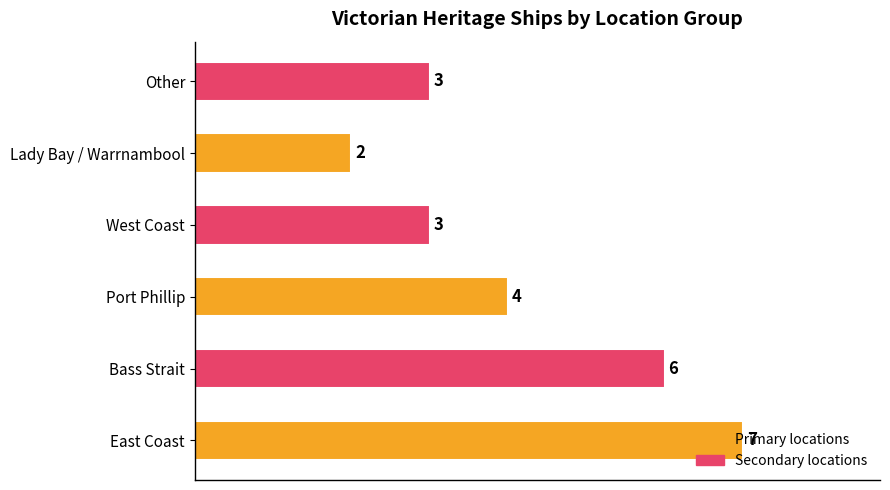

The chart shows a value of 9 at Bass Strait. True or false?

False